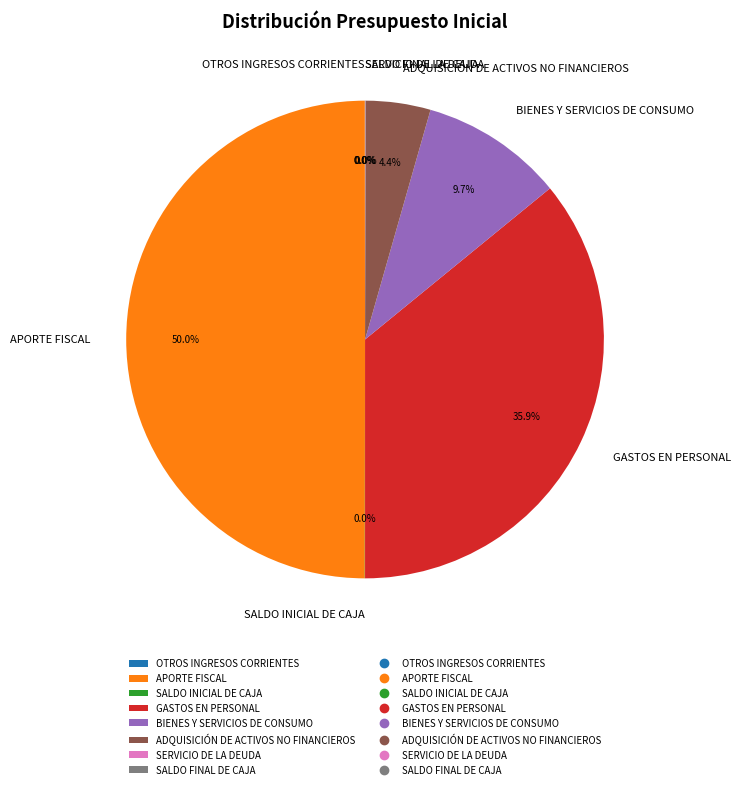

To the nearest percent, what is the difference between the largest and smallest slice percentages?

50%